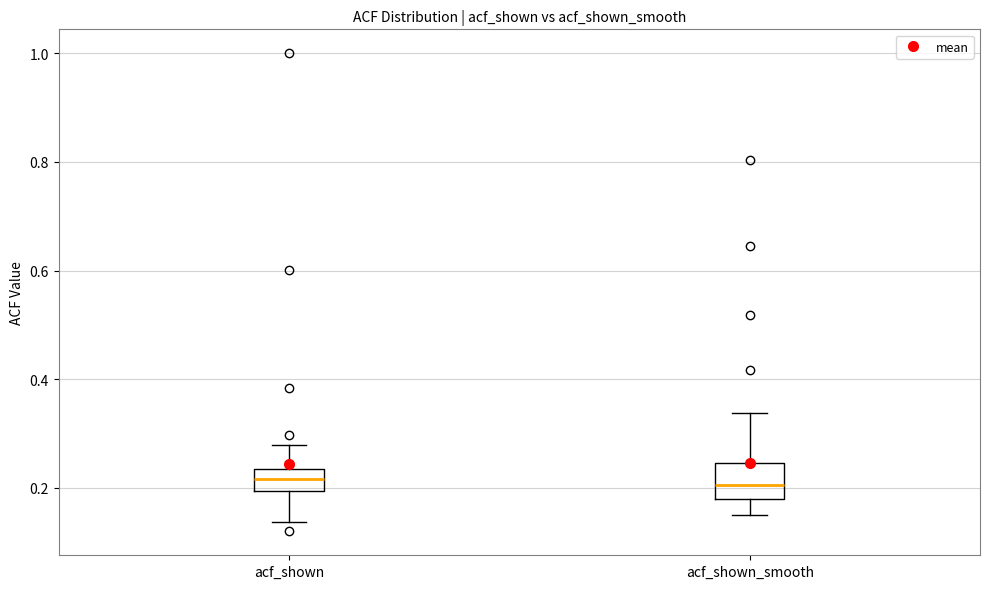

Reading left to right, read every box against the y-axis: the position of its median line, the range the box covers, and the ends of its whiskers. The values are not printed on the chart, so give them approximately, as read against the axis.

acf_shown: median 0.22, box 0.20 to 0.24, whiskers 0.14 to 0.28
acf_shown_smooth: median 0.20, box 0.18 to 0.24, whiskers 0.16 to 0.34